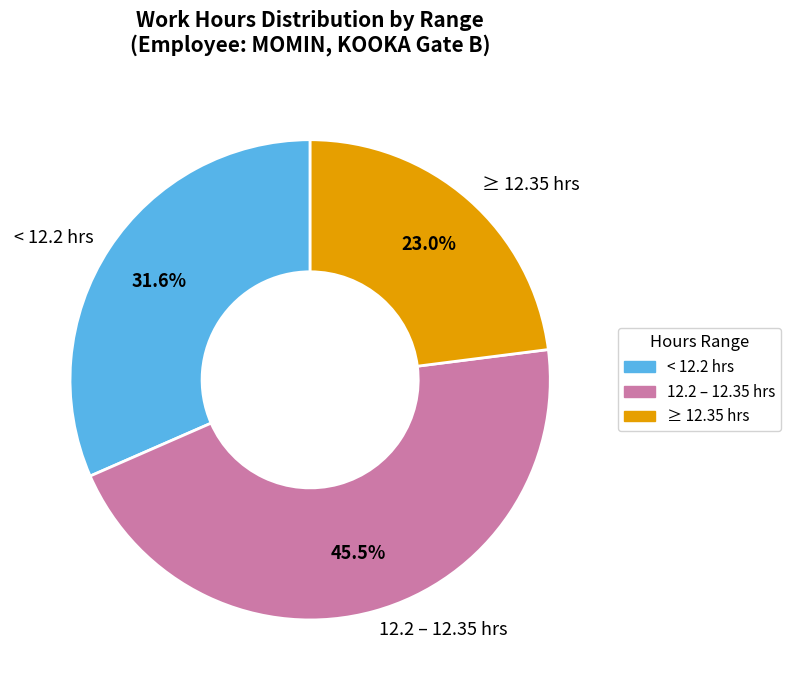

Rank the categories by value from highest to lowest.

12.2 – 12.35 hrs, < 12.2 hrs, ≥ 12.35 hrs